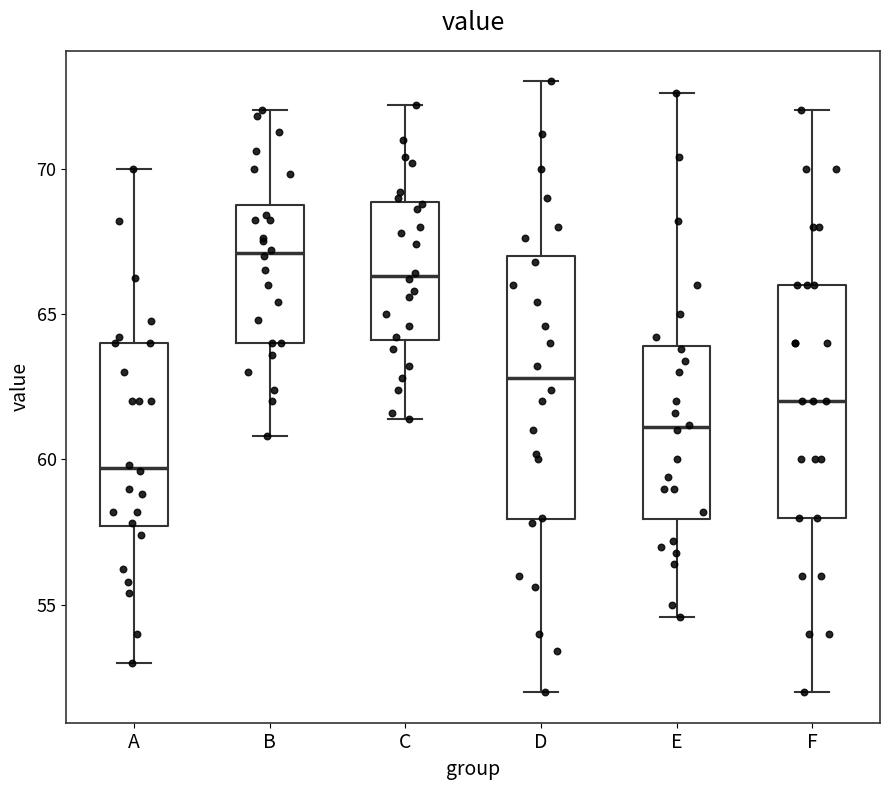

Reading left to right, transcribe this box plot: for each box, give where its median line is, the range the box spans, and where its two whiskers end, as read against the y-axis. The values are not printed on the chart, so give them approximately, as read against the axis.

A: median 59.5, box 57.5 to 64.0, whiskers 53.0 to 70.0
B: median 67.0, box 64.0 to 69.0, whiskers 61.0 to 72.0
C: median 66.5, box 64.0 to 69.0, whiskers 61.5 to 72.0
D: median 63.0, box 58.0 to 67.0, whiskers 52.0 to 73.0
E: median 61.0, box 58.0 to 64.0, whiskers 54.5 to 72.5
F: median 62.0, box 58.0 to 66.0, whiskers 52.0 to 72.0